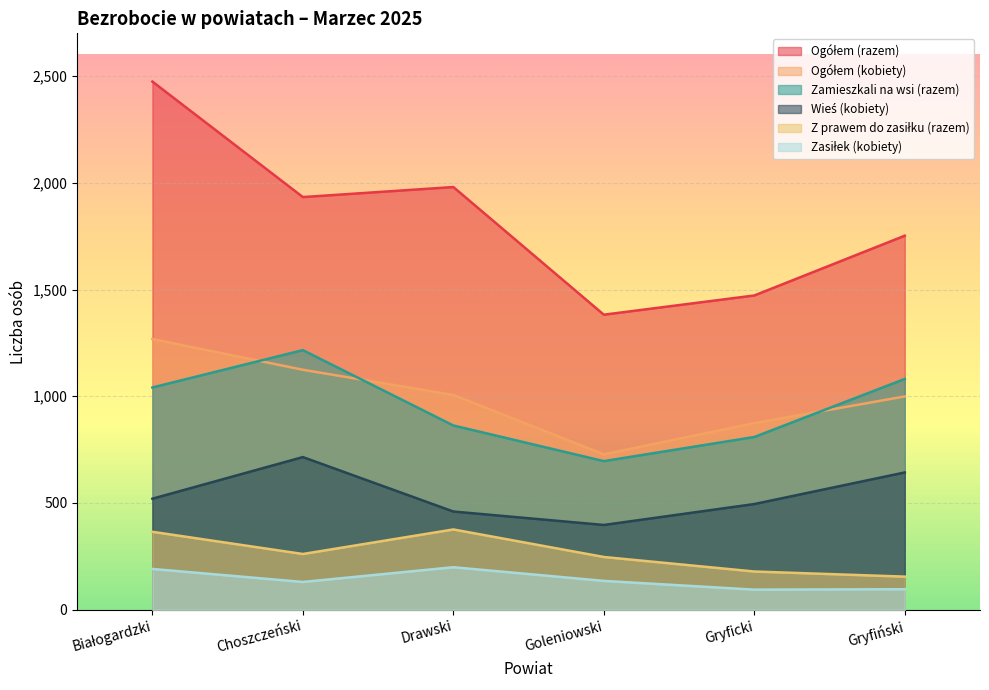

How many data points does each series have?

6